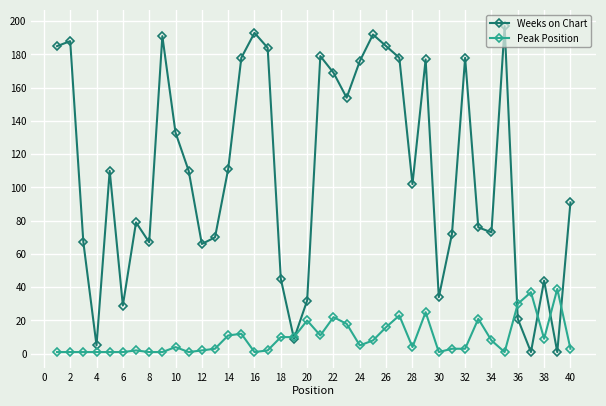

In Weeks on Chart, how many points are lower than both neighbors (excluding endpoints)?

11